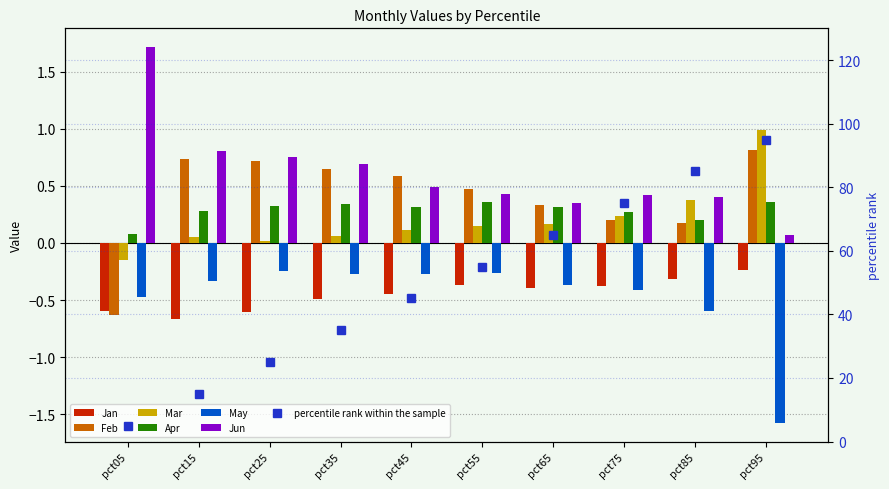

Rank the categories by May value from highest to lowest.

pct25, pct55, pct45, pct35, pct15, pct65, pct75, pct05, pct85, pct95